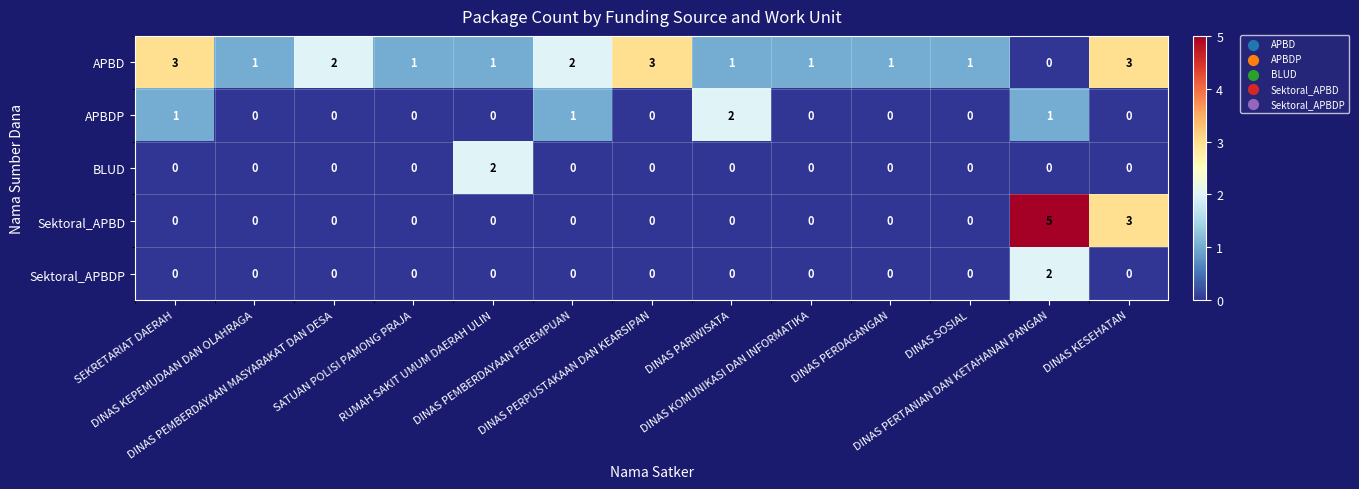

What is the spread (max minus min) of values at DINAS SOSIAL?

1